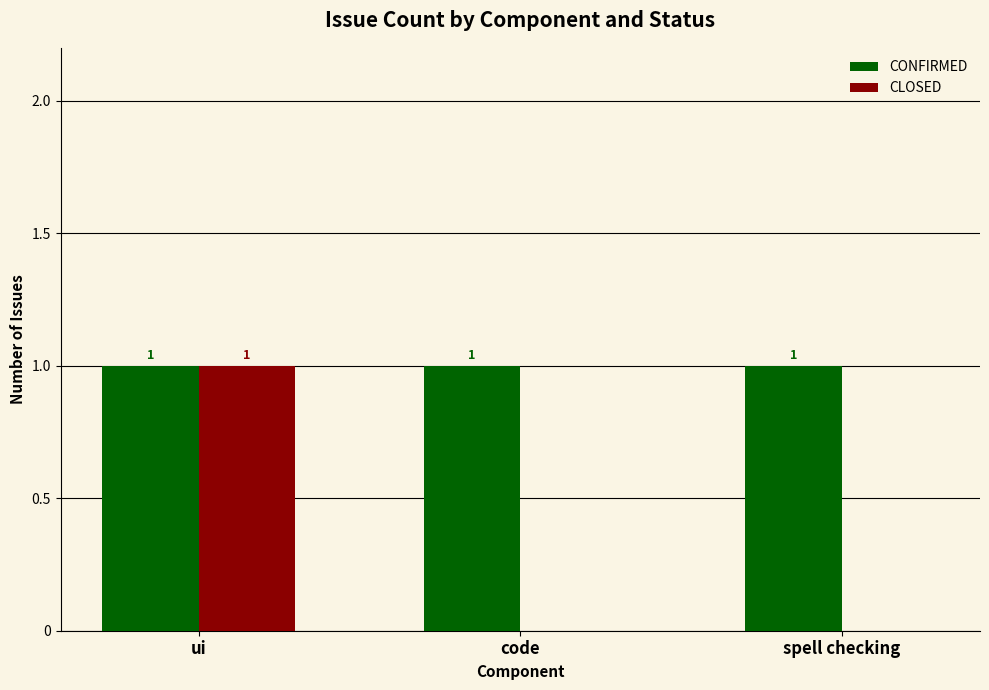

Does the chart contain stacked bars?

No